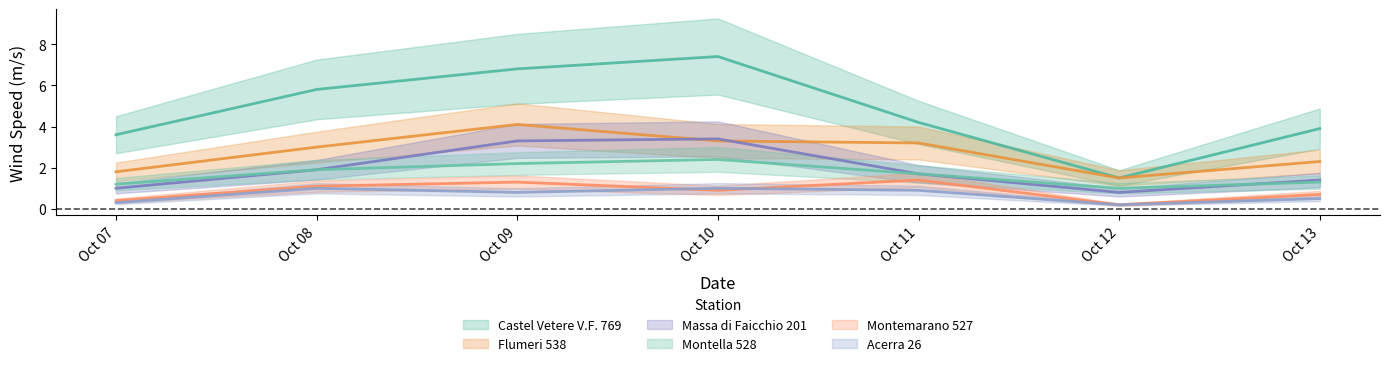

At Oct 09, list the series in order from smallest to largest.

Acerra 26, Montemarano 527, Montella 528, Massa di Faicchio 201, Flumeri 538, Castel Vetere V.F. 769